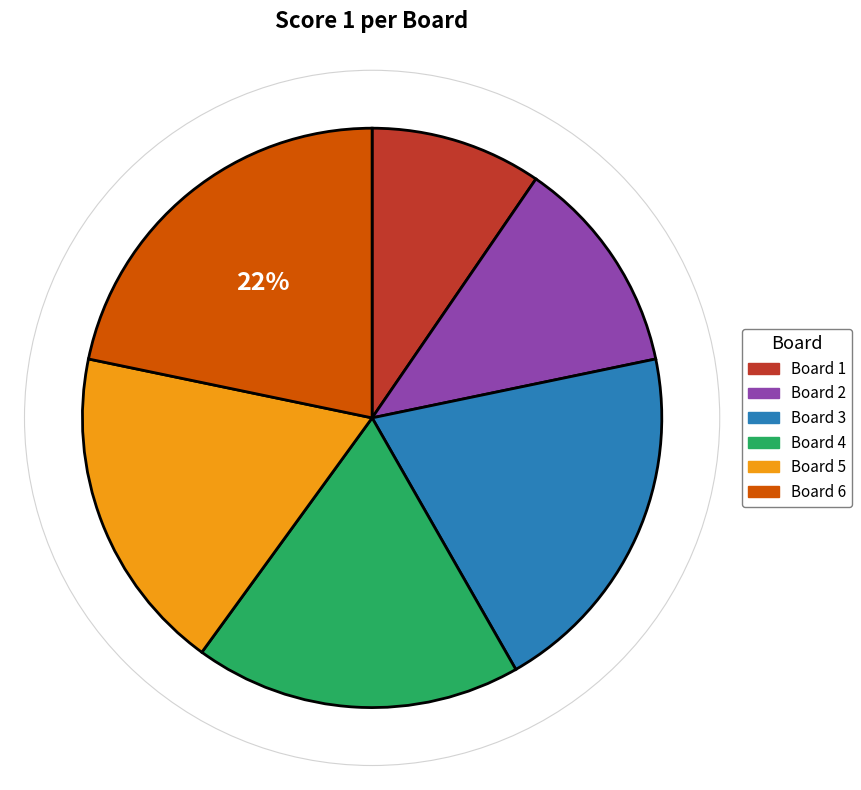

To the nearest percent, what is the average slice percentage?

17%